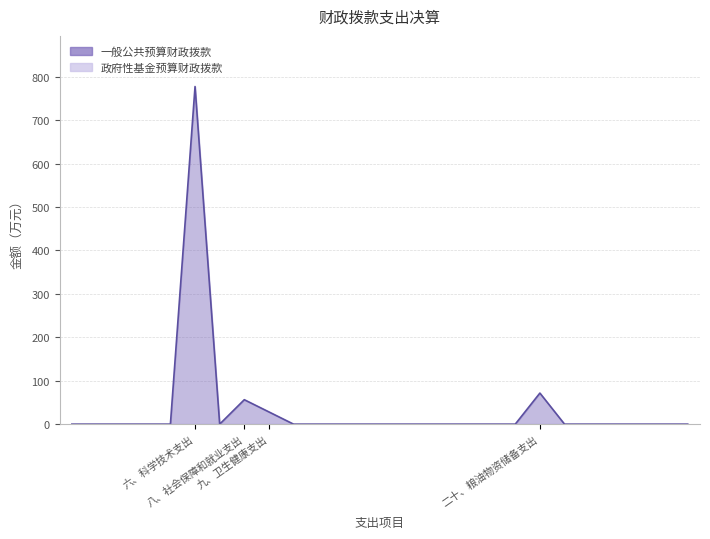

How many points are lower than both their immediate neighbors (excluding endpoints)?

1